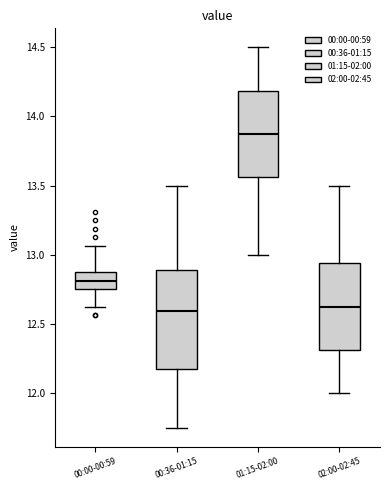

Comparing the boxes themselves (not the whiskers), which one is the tallest?

00:36-01:15